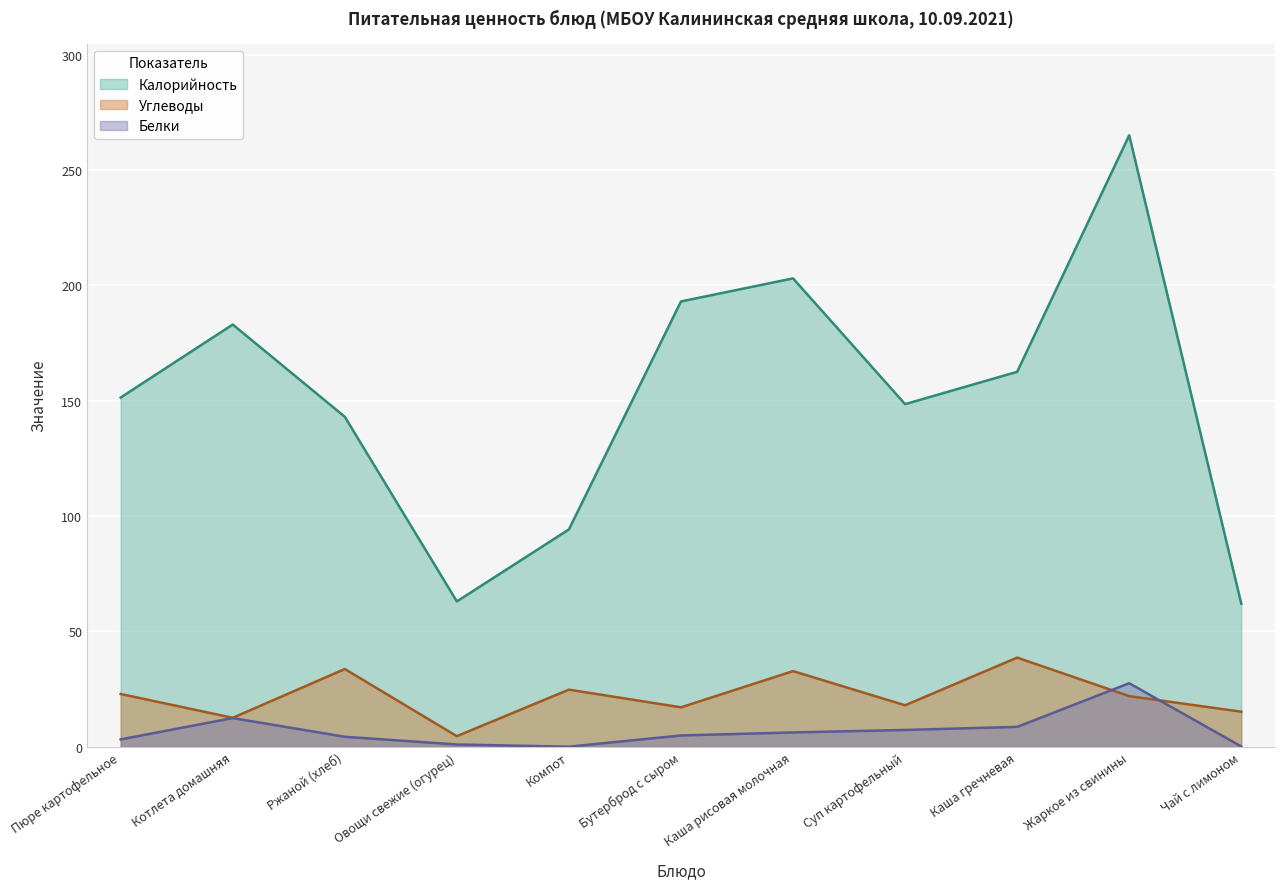

Which category has the highest value across all series?

Жаркое из свинины